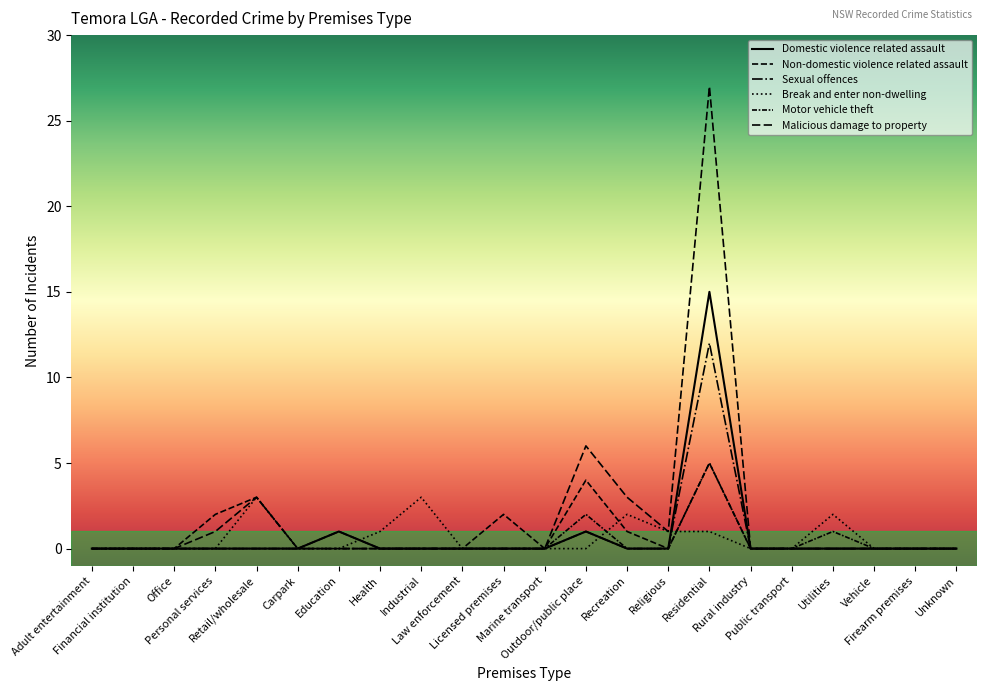

Which series has the largest total across all categories?

Malicious damage to property